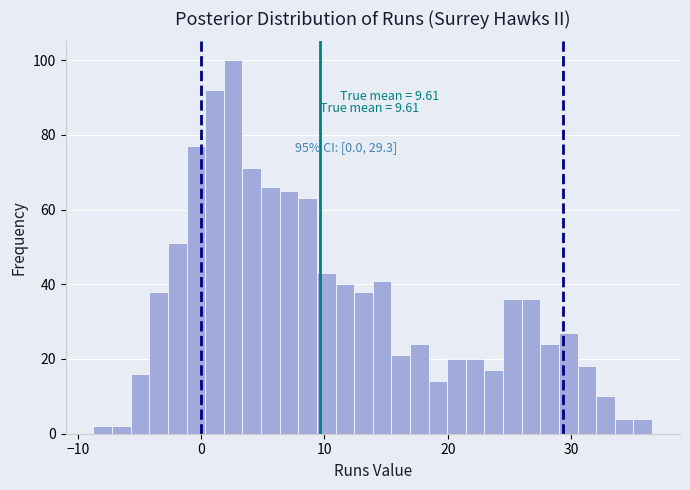

Read against the x-axis, roughly where is the centre of the tallest bar?

3